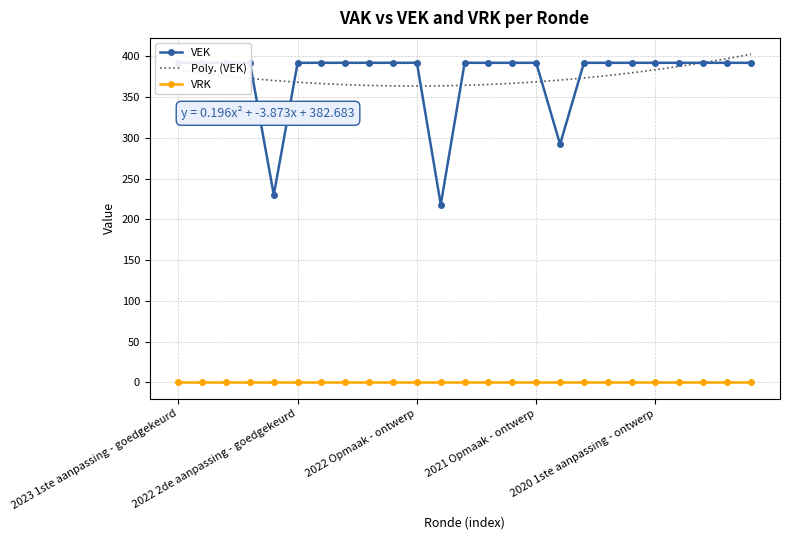

What is the highest value of the Poly. (VEK) series?

402.4